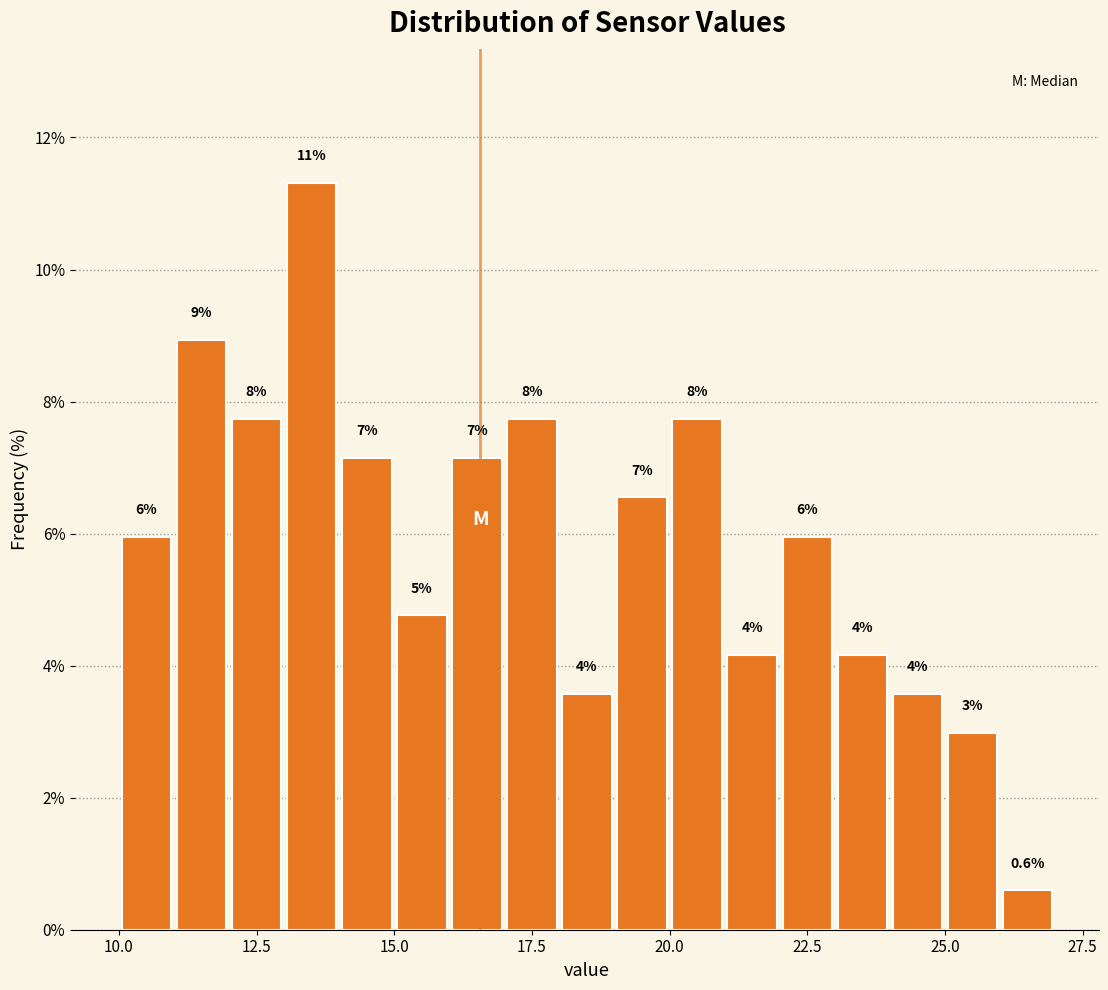

Read against the x-axis, roughly where is the centre of the tallest bar?

13.5